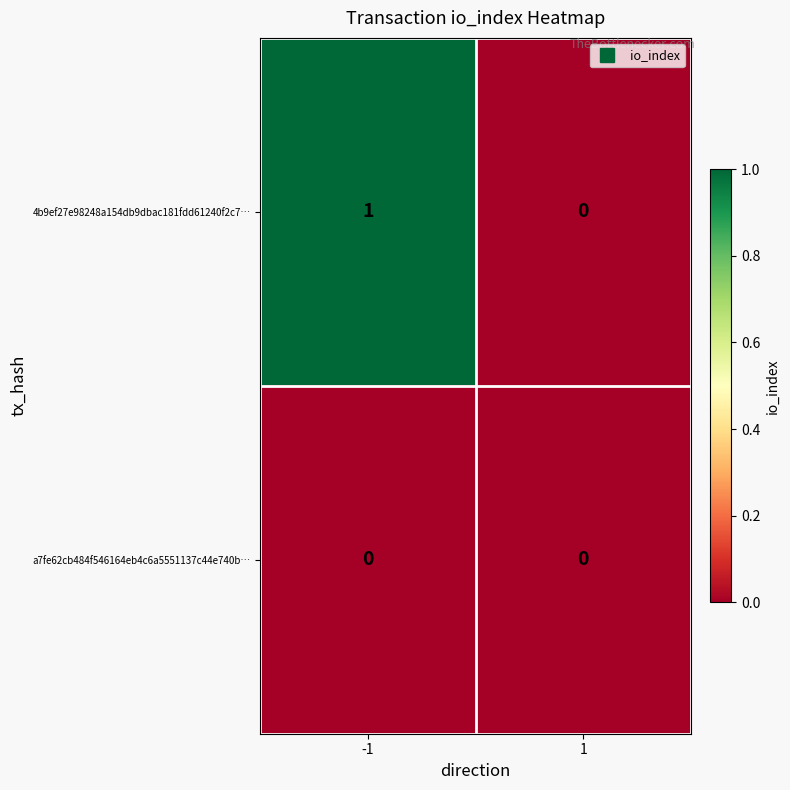

Is the value of a7fe62cb484f546164eb4c6a5551137c44e740b… at 1 greater than the value of 4b9ef27e98248a154db9dbac181fdd61240f2c7… at -1?

No